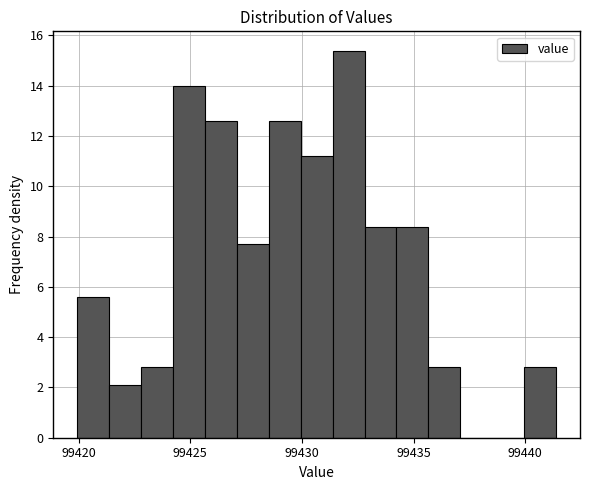

Read against the x-axis, roughly where is the centre of the tallest bar?

99432.0